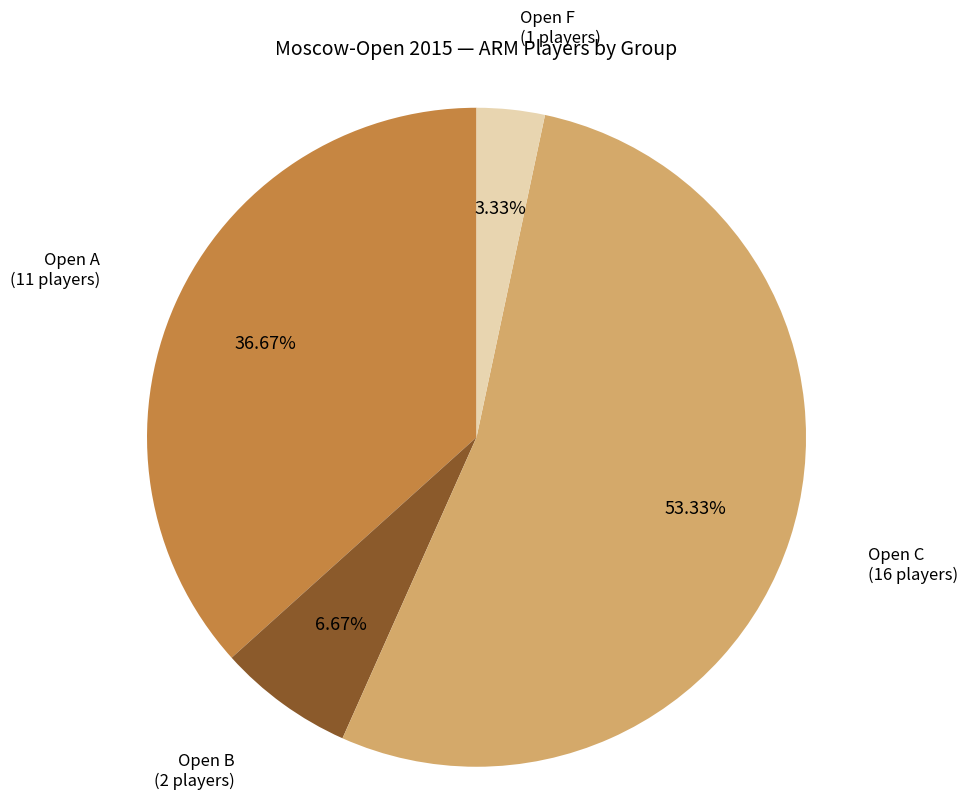

Does any single category account for the majority?

Yes